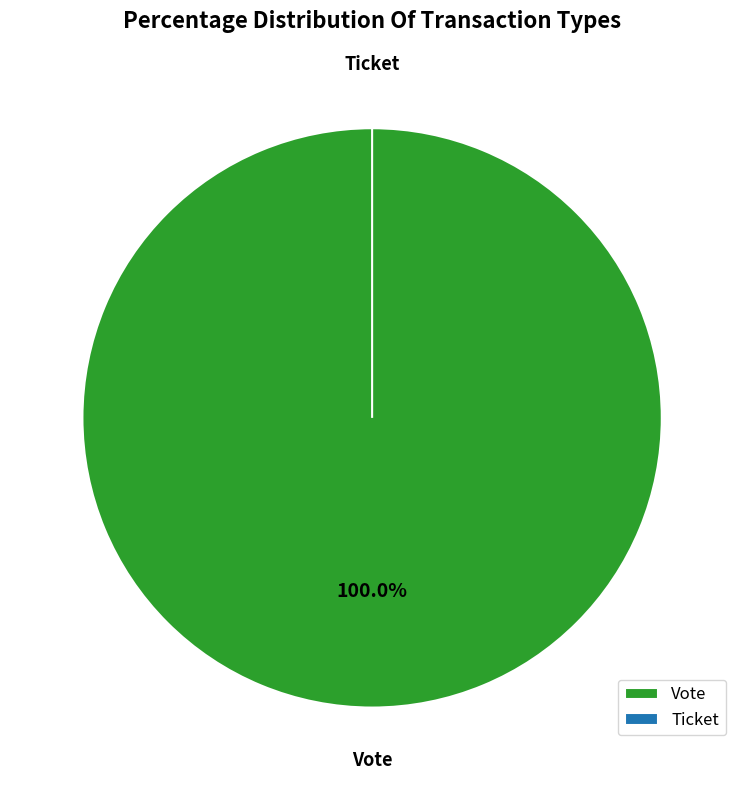

To the nearest percent, what is the average slice percentage?

50%